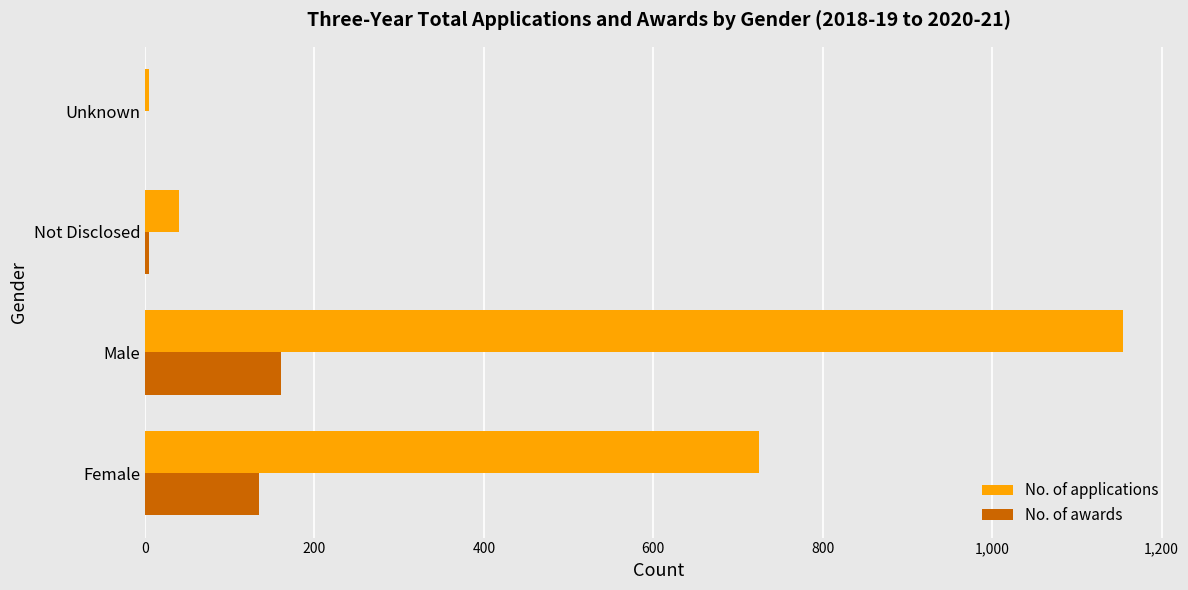

What is the sum of all No. of applications values?

1925